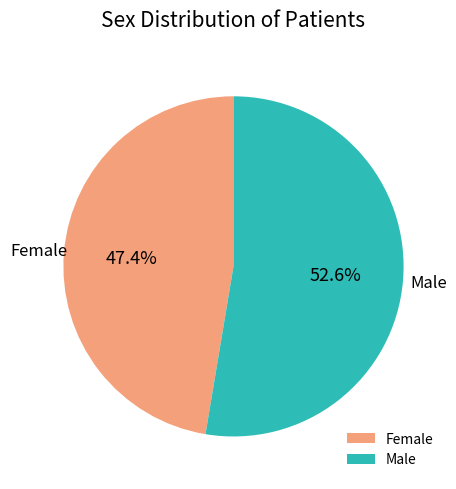

Which slice is the smallest?

Female